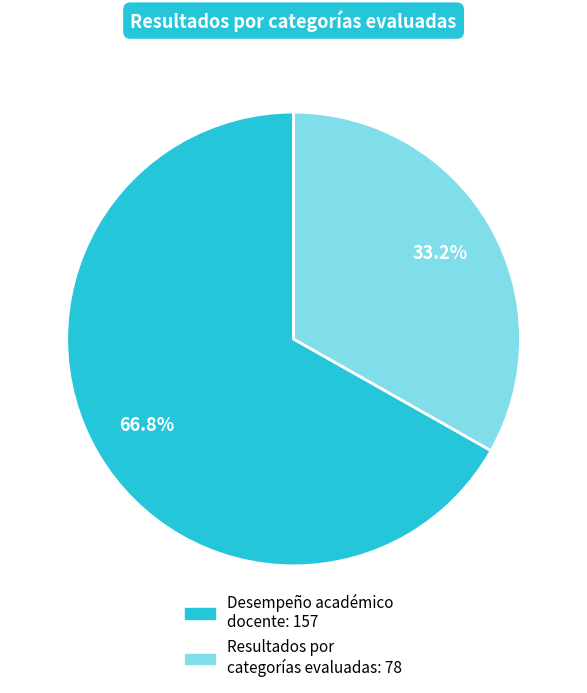

What is the majority slice?

Desempeño académico docente